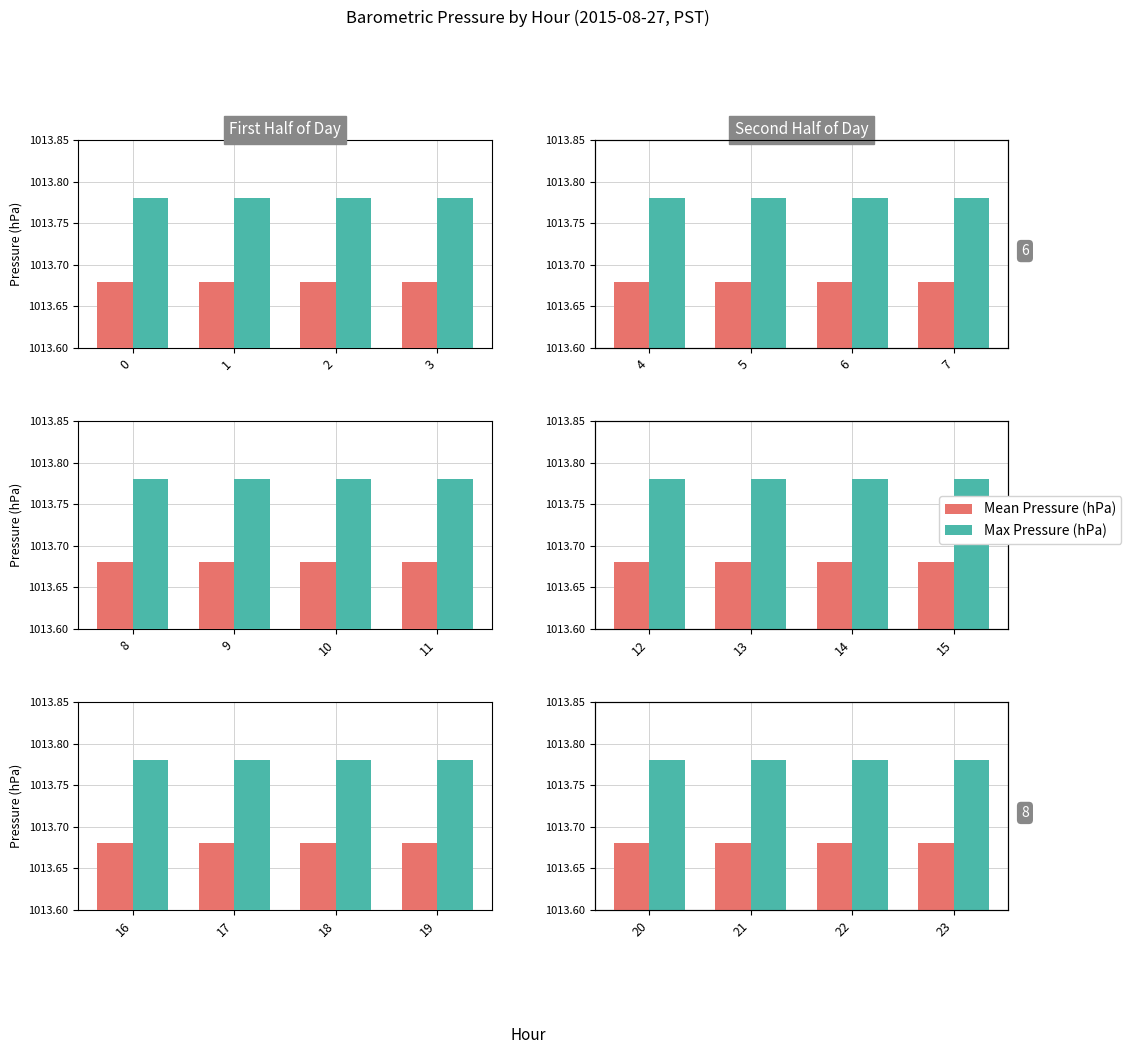

Which has a higher value, 2 or 3?

2